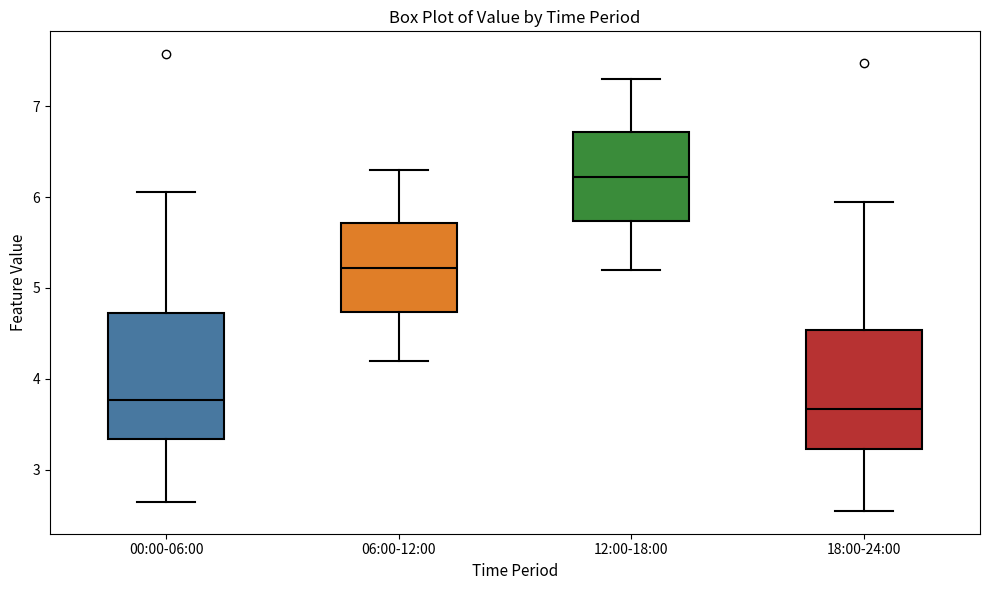

Reading left to right, read every box against the y-axis: the position of its median line, the range the box covers, and the ends of its whiskers. The values are not printed on the chart, so give them approximately, as read against the axis.

00:00-06:00: median 3.8, box 3.3 to 4.7, whiskers 2.7 to 6.1
06:00-12:00: median 5.2, box 4.7 to 5.7, whiskers 4.2 to 6.3
12:00-18:00: median 6.2, box 5.7 to 6.7, whiskers 5.2 to 7.3
18:00-24:00: median 3.7, box 3.2 to 4.5, whiskers 2.6 to 6.0